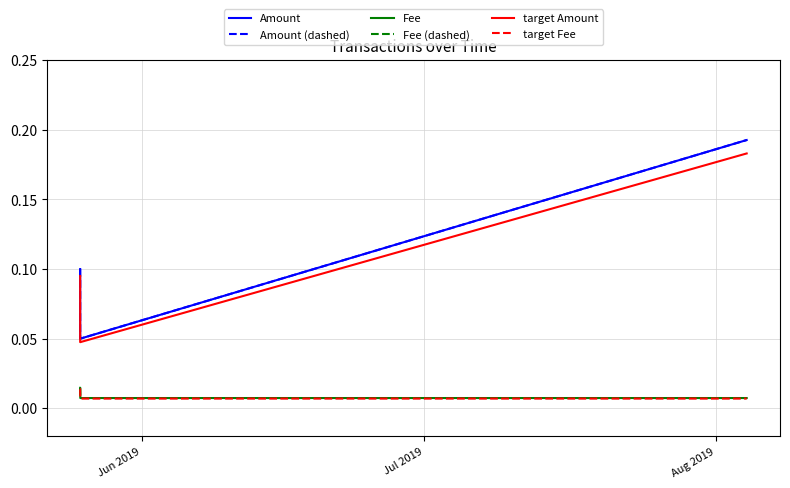

How many target Fee values are between 0 and 1?

4